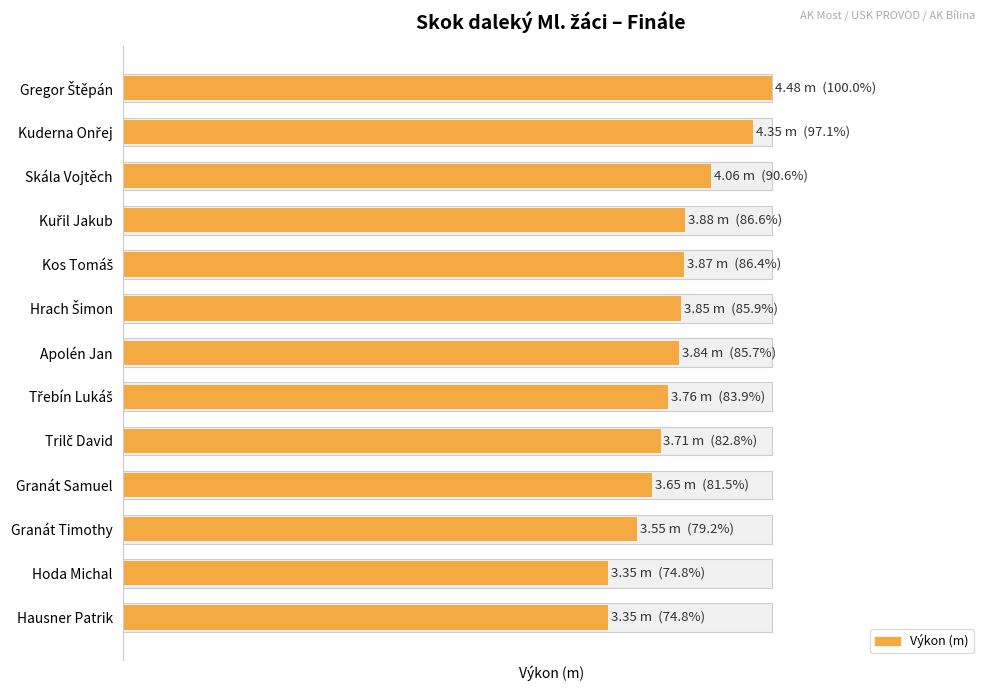

What is the change in value from Třebín Lukáš to Hausner Patrik?

-0.4